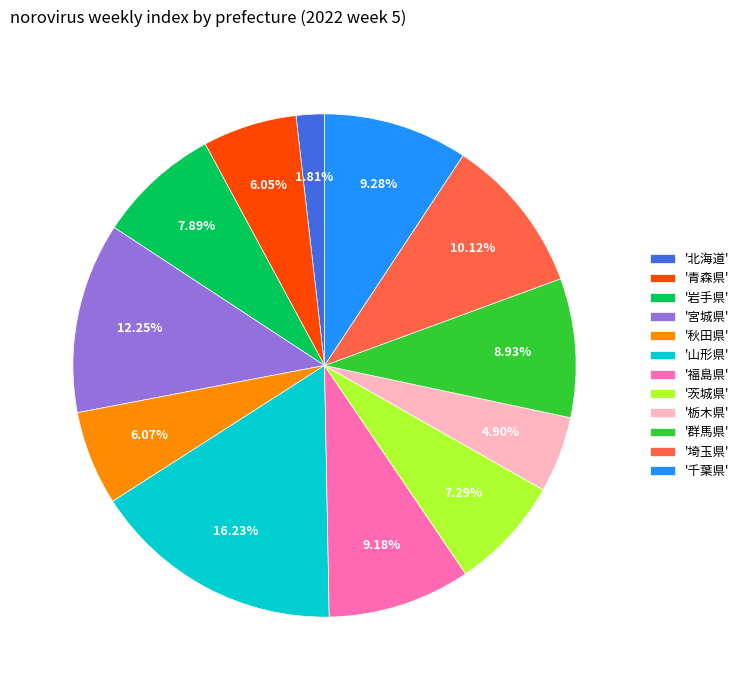

Is there any slice that represents more than half of the pie?

No